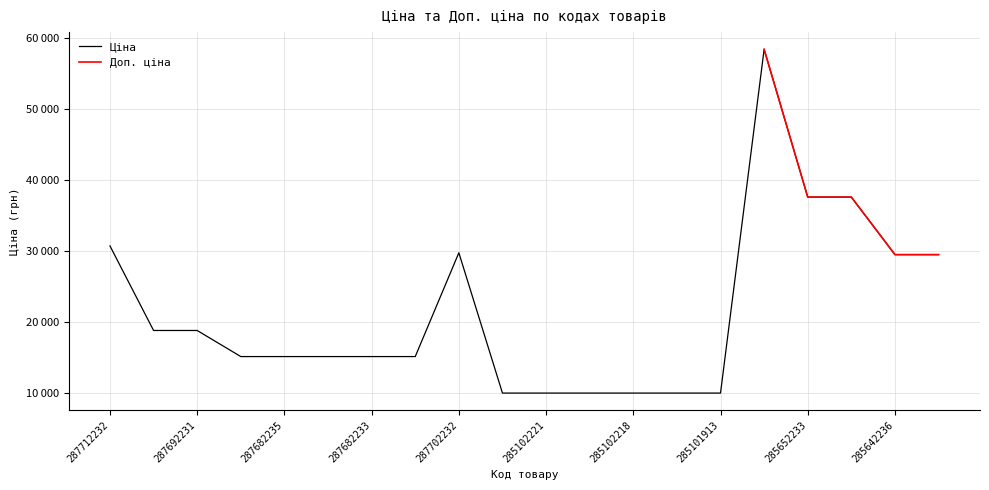

Rank the categories by value from lowest to highest.

285101569, 285102221, 285102219, 285102218, 285102044, 285101913, 287682236, 287682235, 287682234, 287682233, 287682231, 287692233, 287692231, 285642236, 285642235, 287702232, 287712232, 285652233, 285652231, 285662232